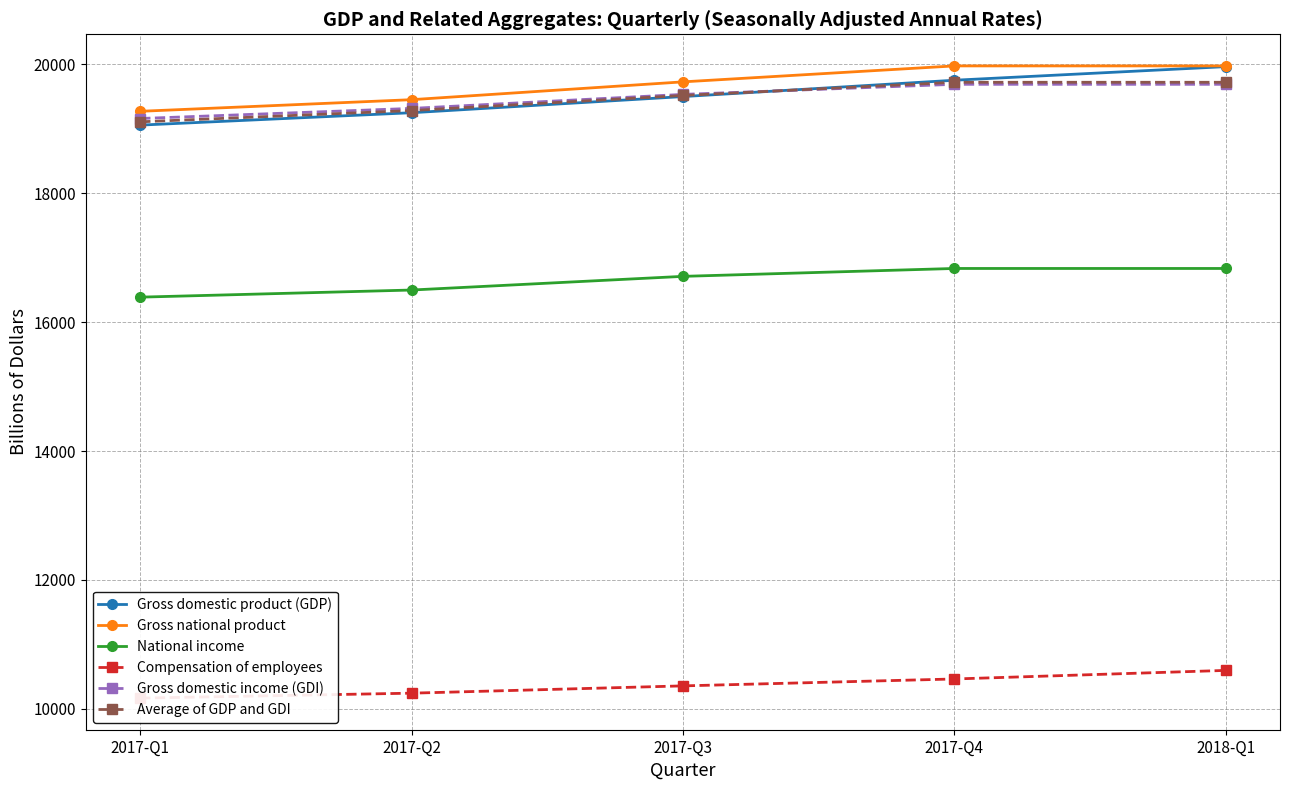

Reading right to left, list all the values displayed in this chart.

Gross domestic product (GDP): 2018-Q1=19965.3	2017-Q4=19754.1	2017-Q3=19500.6	2017-Q2=19250.0	2017-Q1=19057.7
Gross national product: 2018-Q1=19976.4	2017-Q4=19976.4	2017-Q3=19728.9	2017-Q2=19452.4	2017-Q1=19272.0
National income: 2018-Q1=16833.3	2017-Q4=16833.3	2017-Q3=16710.8	2017-Q2=16498.7	2017-Q1=16388.2
Compensation of employees: 2018-Q1=10596.3	2017-Q4=10463.3	2017-Q3=10356.1	2017-Q2=10243.0	2017-Q1=10166.3
Gross domestic income (GDI): 2018-Q1=19690.9	2017-Q4=19690.9	2017-Q3=19534.6	2017-Q2=19317.0	2017-Q1=19160.1
Average of GDP and GDI: 2018-Q1=19722.5	2017-Q4=19722.5	2017-Q3=19517.6	2017-Q2=19283.5	2017-Q1=19108.9